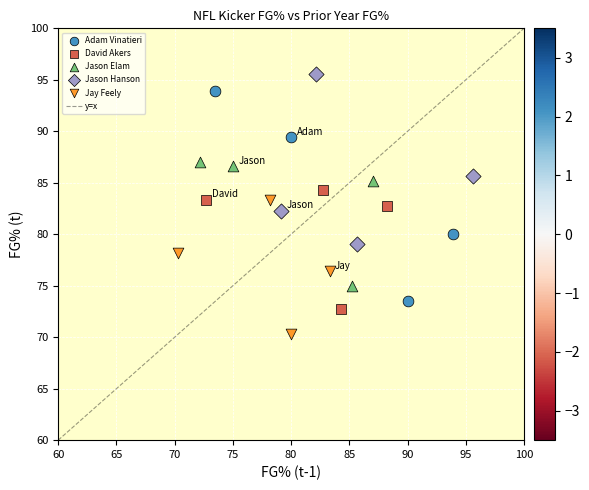

Which series reaches the maximum Y coordinate?

Jason Hanson